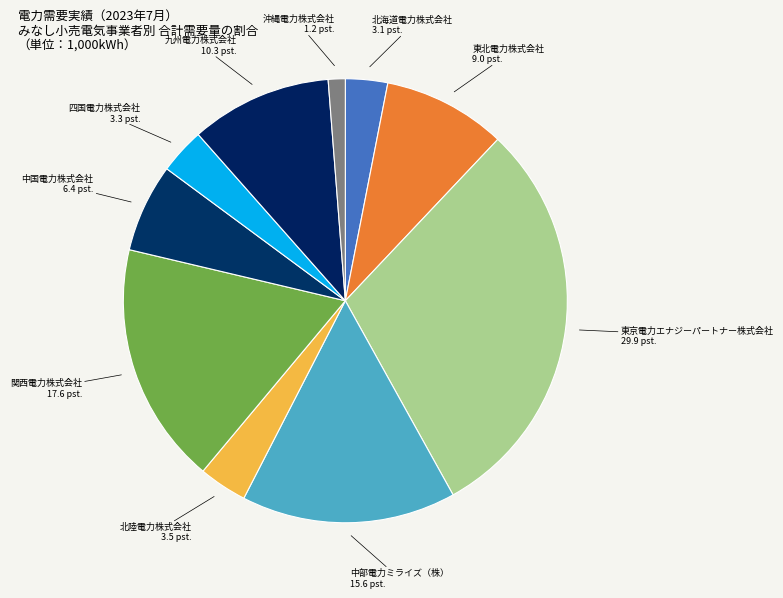

What is the ratio of the value at 東北電力株式会社 to the value at 北海道電力株式会社?

2.9